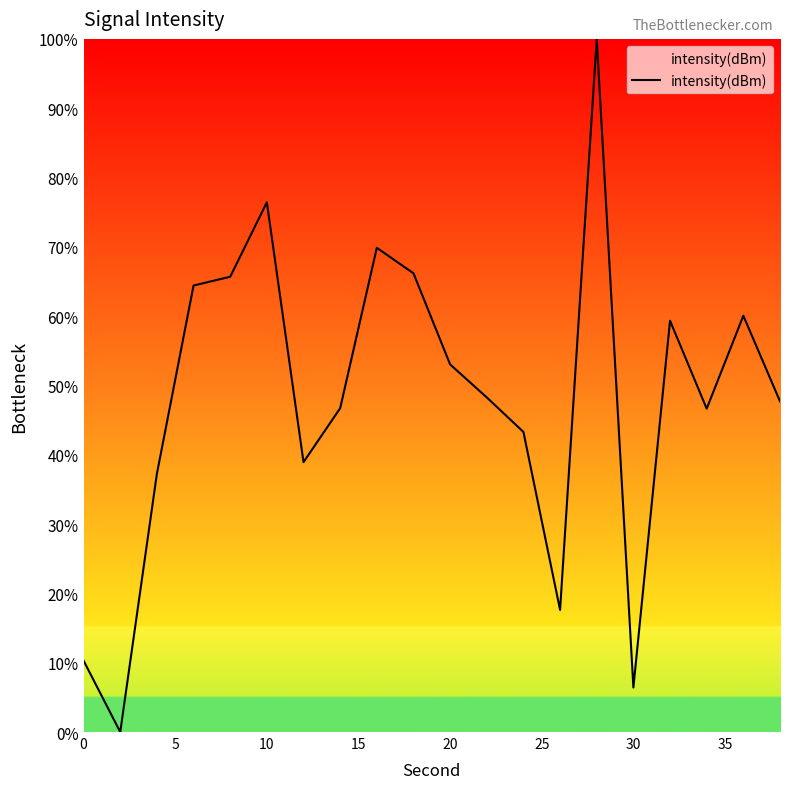

What is the maximum value shown in the chart?

100.0